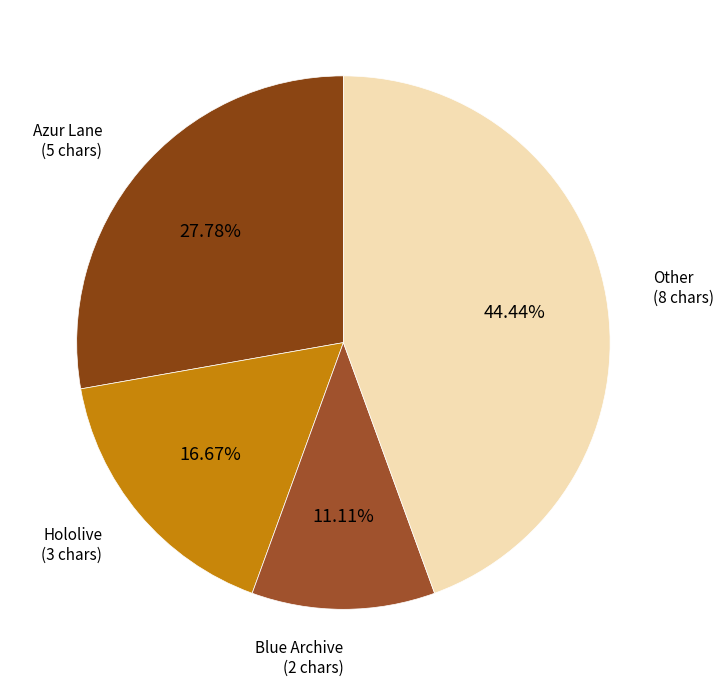

How many segments does this pie chart have?

4